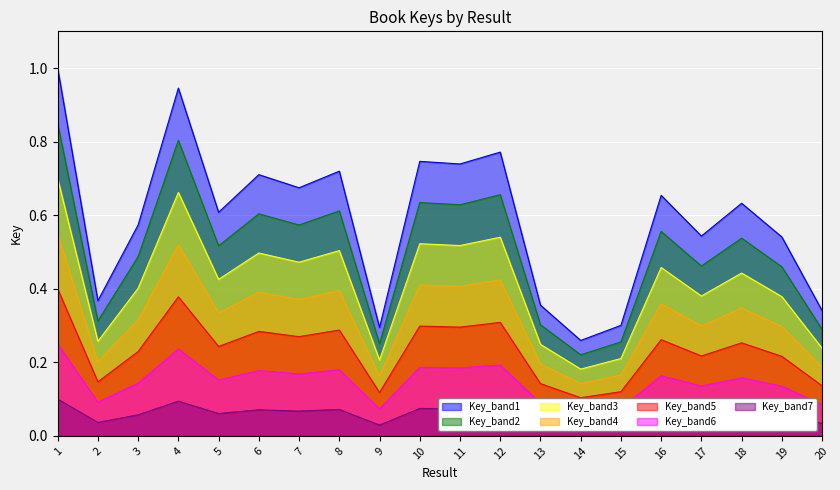

What is the change in value from 1 to 16?

-0.3